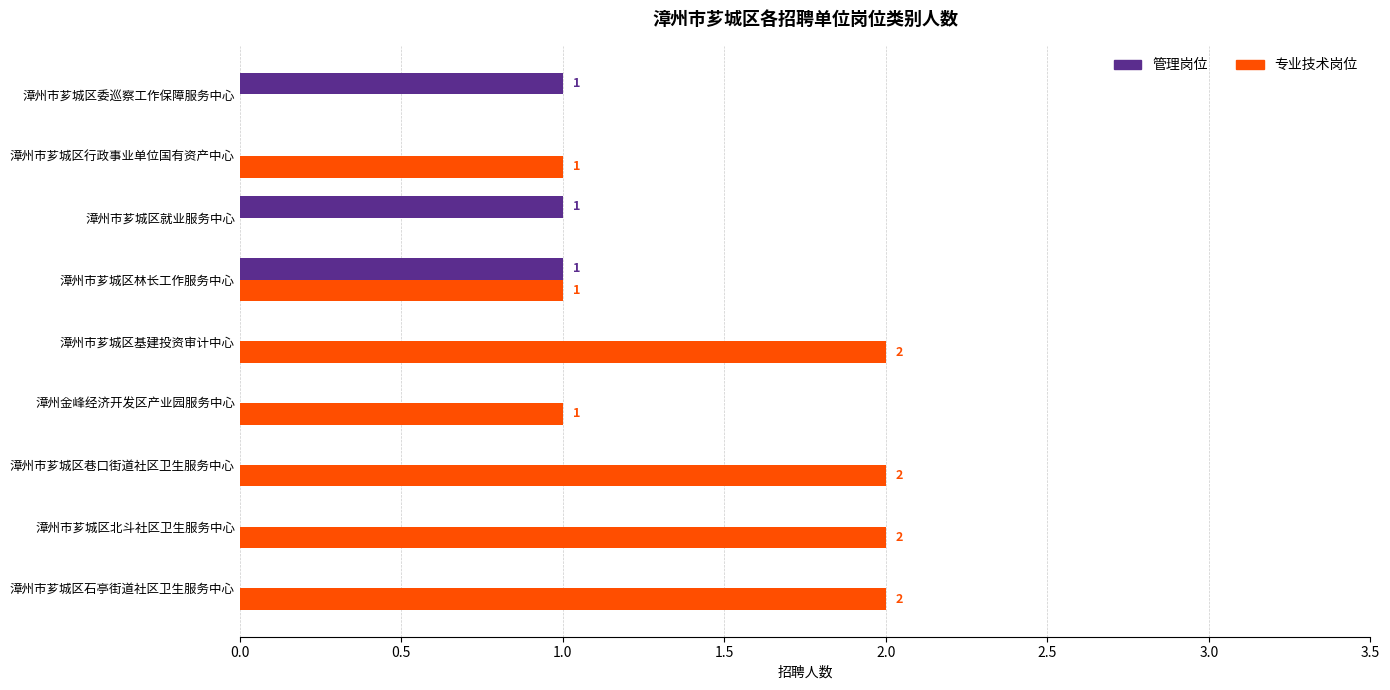

How many 专业技术岗位 values are between 1 and 2?

7